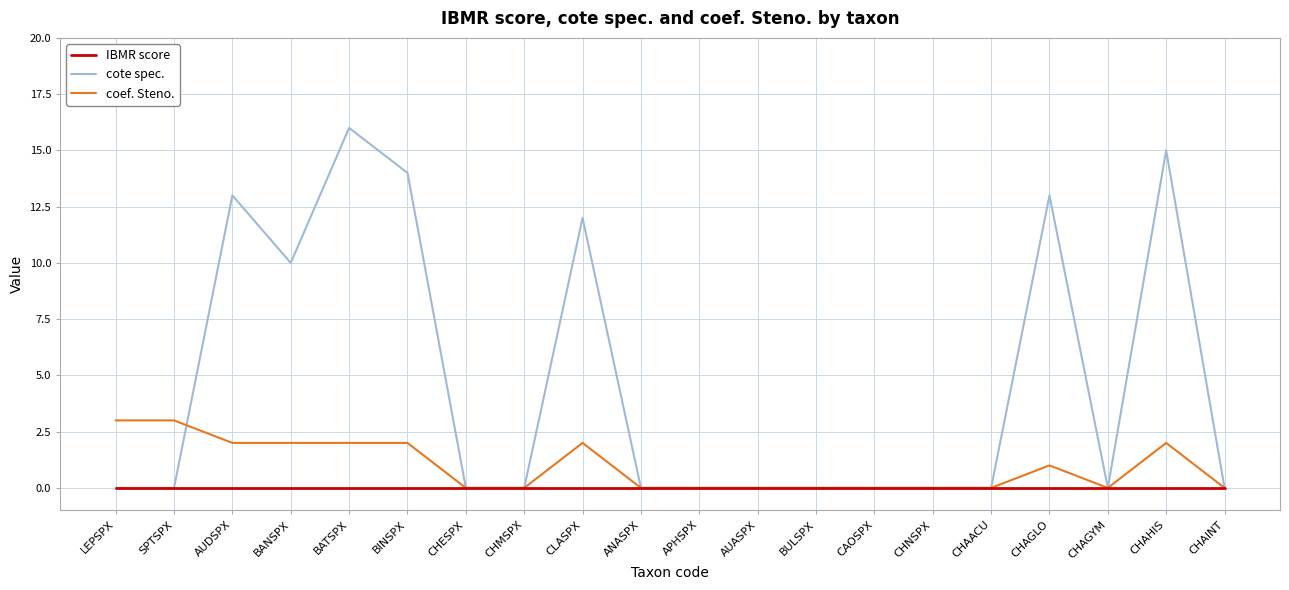

The value of cote spec. at LEPSPX is -10. True or false?

False